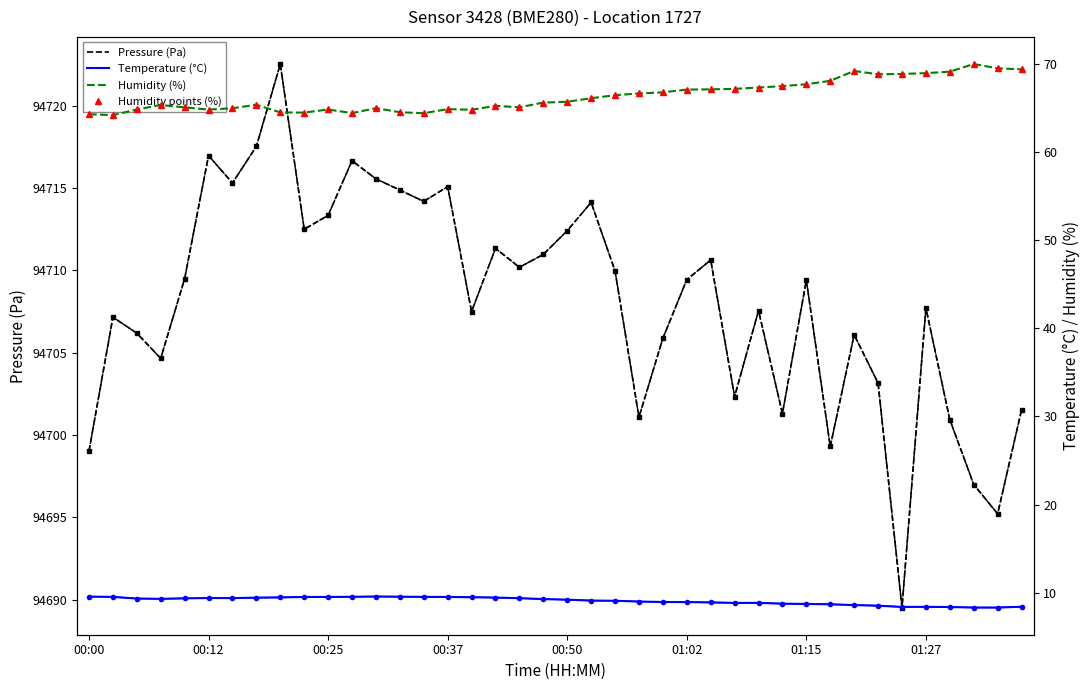

Reading left to right, what are all the values shown in this chart?

Pressure (Pa): 94699.0	94707.2	94706.2	94704.7	94709.5	94717.0	94715.3	94717.5	94722.5	94712.5	94713.3	94716.7	94715.6	94714.9	94714.2	94715.1	94707.5	94711.3	94710.2	94711.0	94712.4	94714.1	94710.0	94701.1	94705.9	94709.4	94710.6	94702.3	94707.6	94701.3	94709.4	94699.3	94706.1	94703.2	94689.5	94707.7	94700.9	94697.0	94695.2	94701.5
Temperature (°C): 9.6	9.6	9.4	9.3	9.4	9.4	9.4	9.5	9.5	9.5	9.5	9.6	9.6	9.6	9.6	9.5	9.5	9.5	9.4	9.3	9.2	9.1	9.1	9.0	9.0	9.0	8.9	8.9	8.9	8.8	8.8	8.7	8.6	8.6	8.4	8.4	8.4	8.3	8.3	8.4
Humidity (%): 64.3	64.2	64.8	65.3	65.0	64.8	64.9	65.3	64.5	64.5	64.8	64.4	65.0	64.5	64.4	64.8	64.8	65.2	65.0	65.6	65.7	66.1	66.4	66.6	66.7	67.1	67.1	67.1	67.3	67.5	67.7	68.0	69.2	68.8	68.8	68.9	69.1	70.0	69.5	69.3
Humidity points (%): 64.3	64.2	64.8	65.3	65.0	64.8	64.9	65.3	64.5	64.5	64.8	64.4	65.0	64.5	64.4	64.8	64.8	65.2	65.0	65.6	65.7	66.1	66.4	66.6	66.7	67.1	67.1	67.1	67.3	67.5	67.7	68.0	69.2	68.8	68.8	68.9	69.1	70.0	69.5	69.3